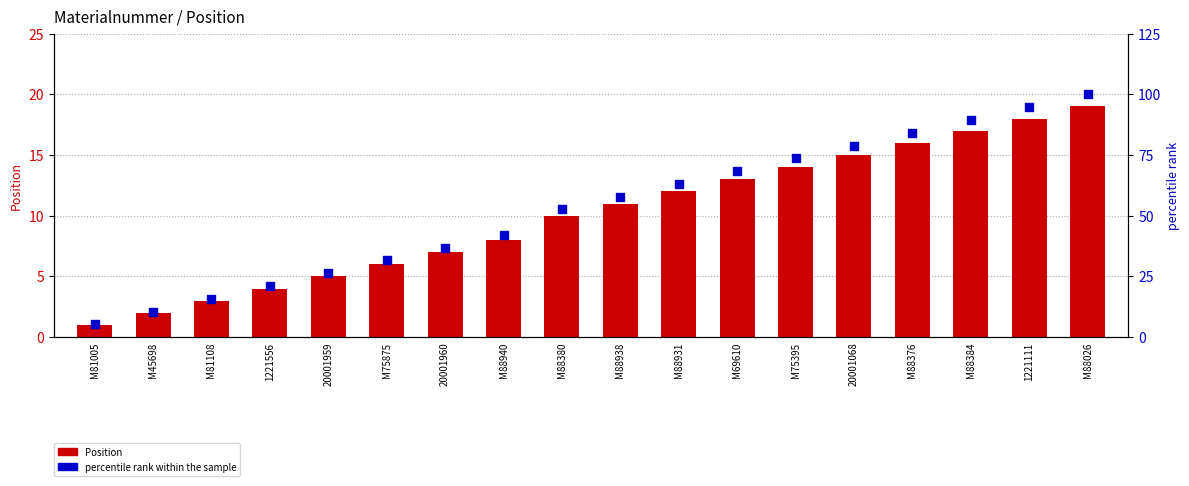

At which category is the sum across all series the highest?

M88026